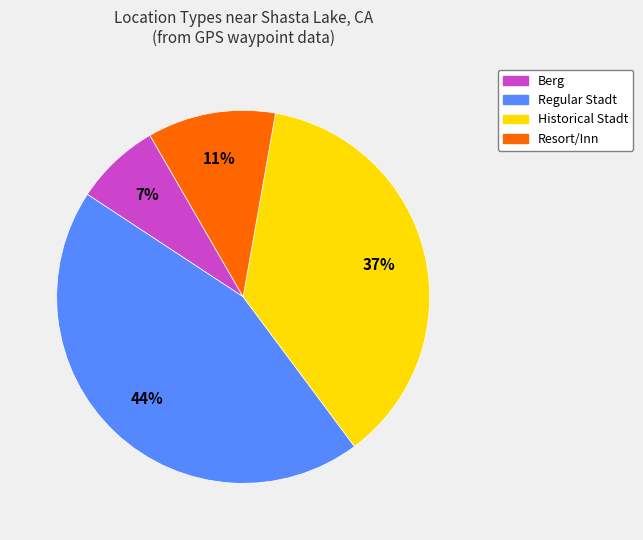

Is there any slice that represents more than half of the pie?

No